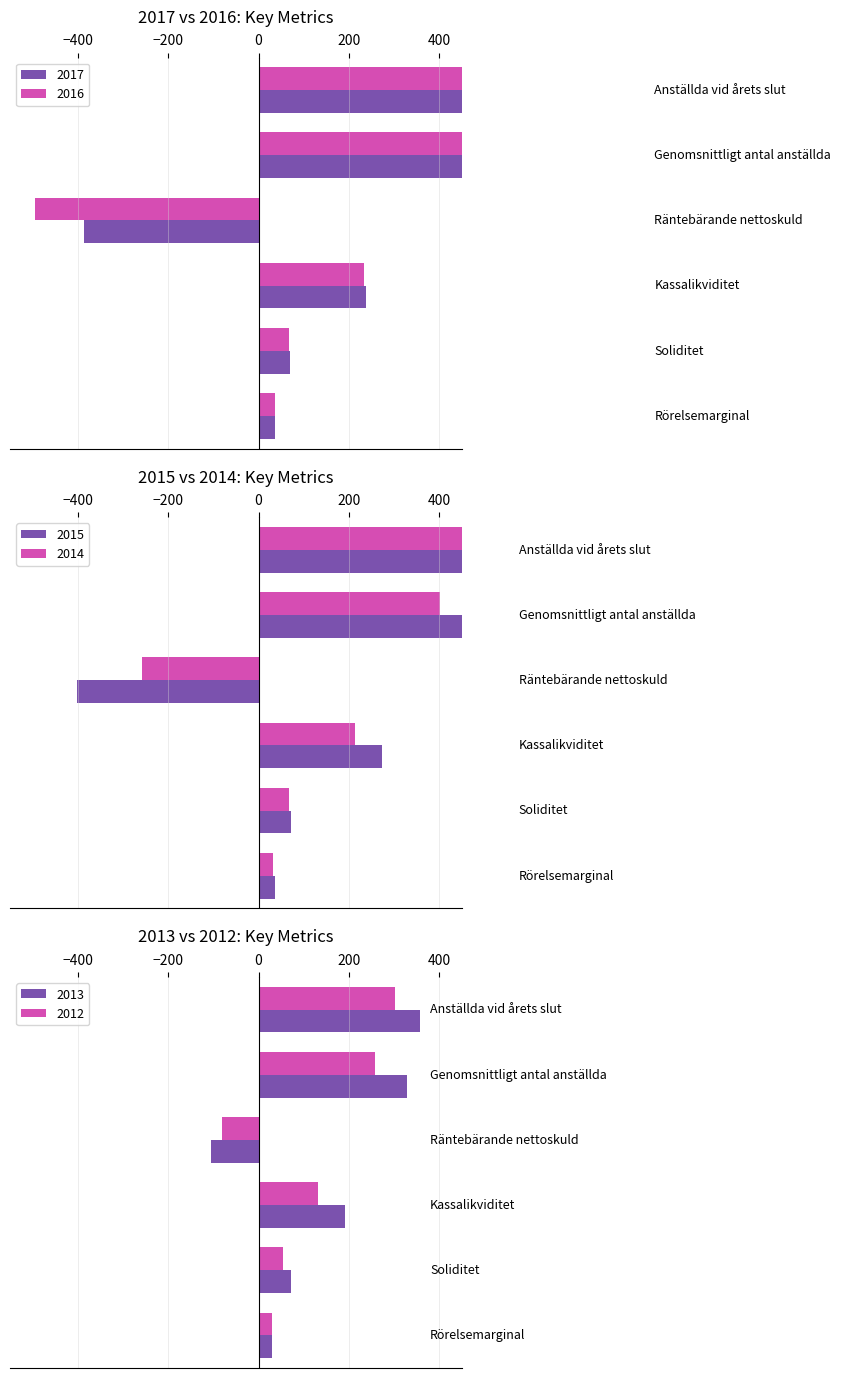

At which category does the chart reach its minimum across all series?

Räntebärande nettoskuld